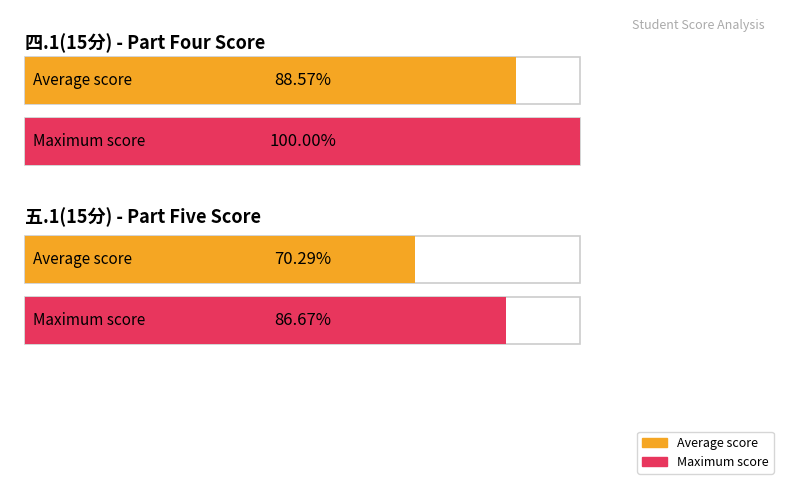

True or false: 四.1(15分) has a value of 20 at 郭优.

False